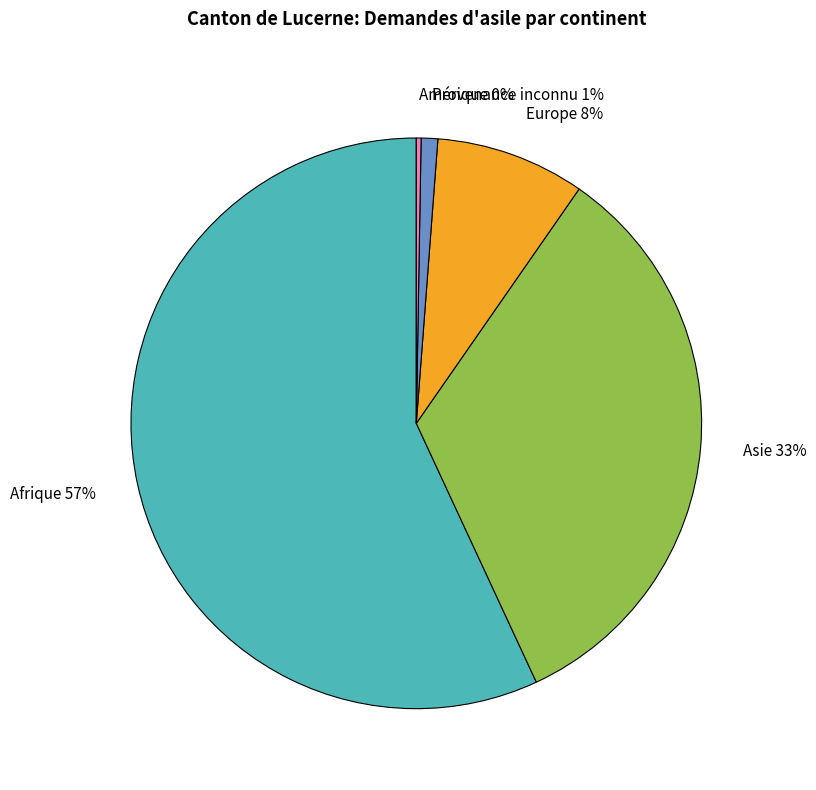

Combined, do Afrique 57% and Asie 33% account for over 50%?

Yes